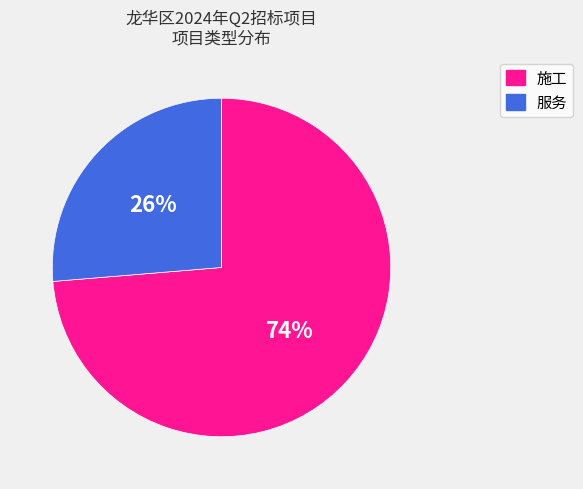

Which slice represents more than half of the pie?

施工